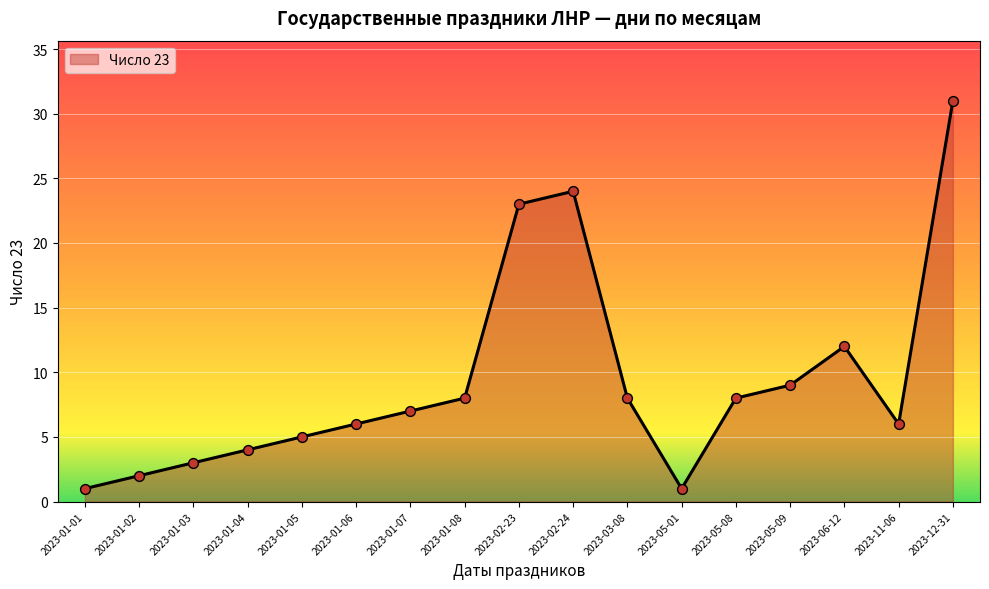

What is the ratio of the value at 2023-01-02 to the value at 2023-01-04?

0.5